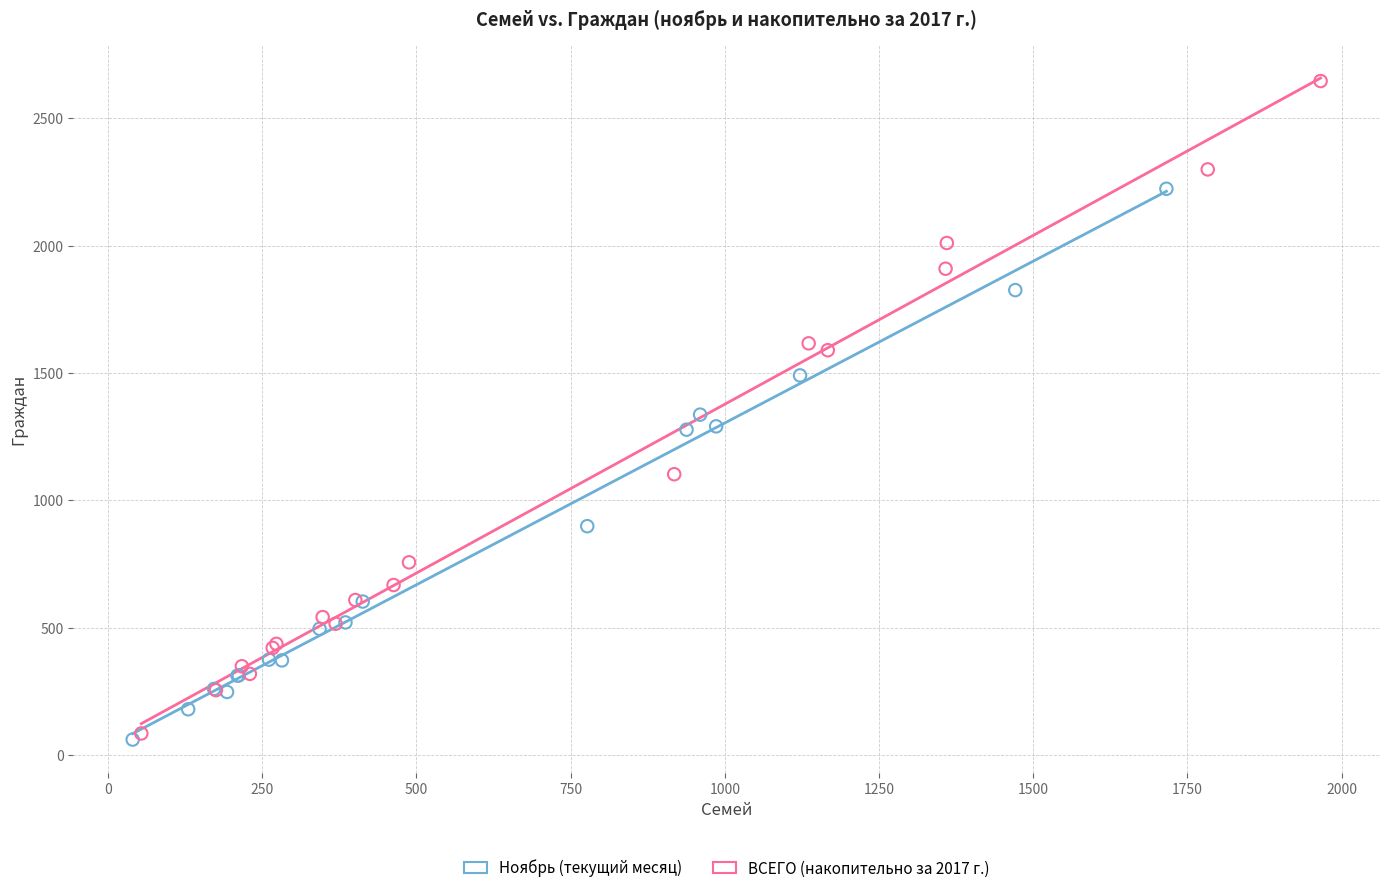

Which series has the largest Y range (max minus min)?

ВСЕГО (накопительно за 2017 г.)